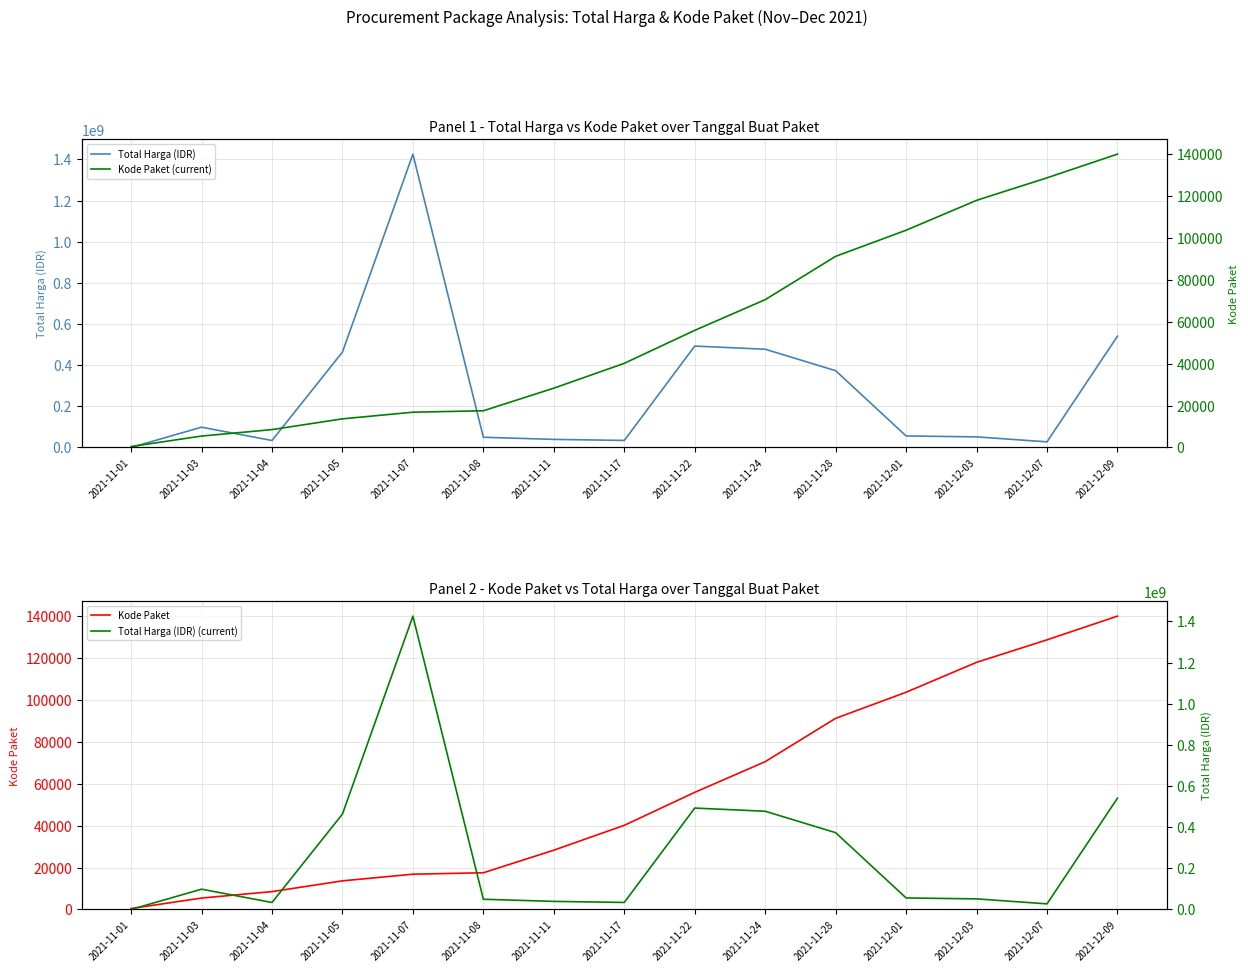

True or false: Total Harga (IDR) has a value of 887179265 at 2021-11-22.

False